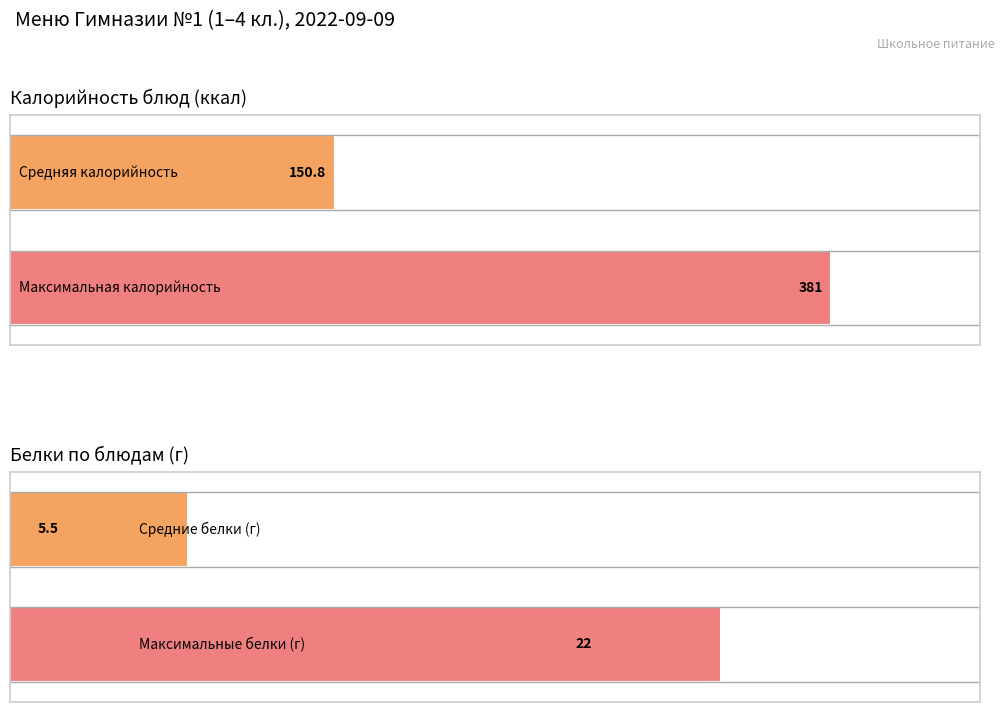

What is the highest value of the Белки series?

22.0